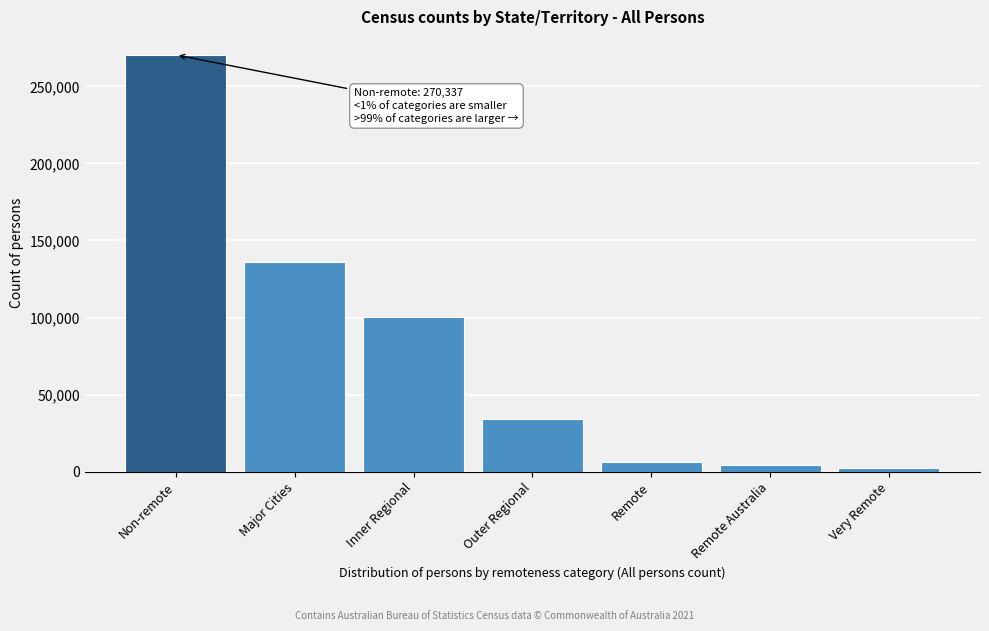

Reading left to right, what are all the values shown in this chart?

Non-remote=270337	Major Cities=135921	Inner Regional=100448	Outer Regional=33964	Remote=6473	Remote Australia=4339	Very Remote=2137